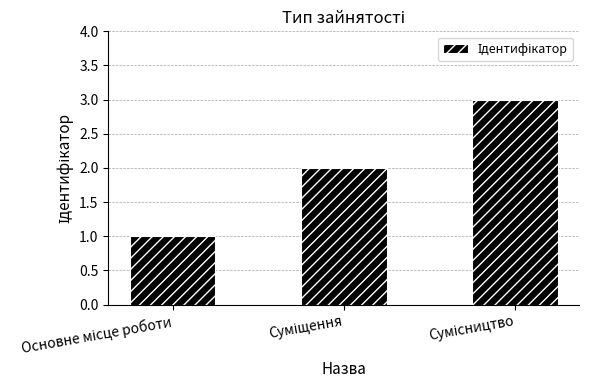

What is the sum of all values?

6